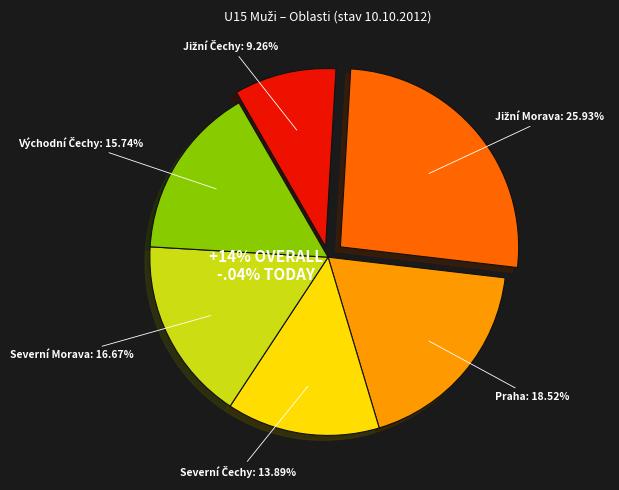

To the nearest percent, what percentage of the pie is Jižní Morava?

26%